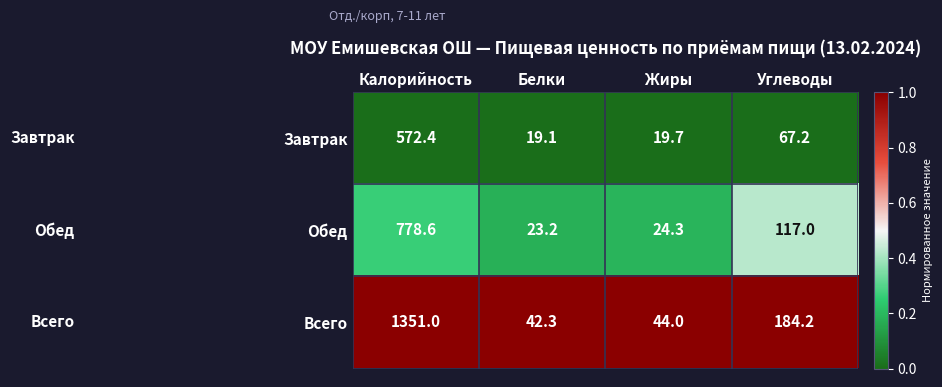

Between Белки and Жиры, which series saw the biggest shift?

Всего